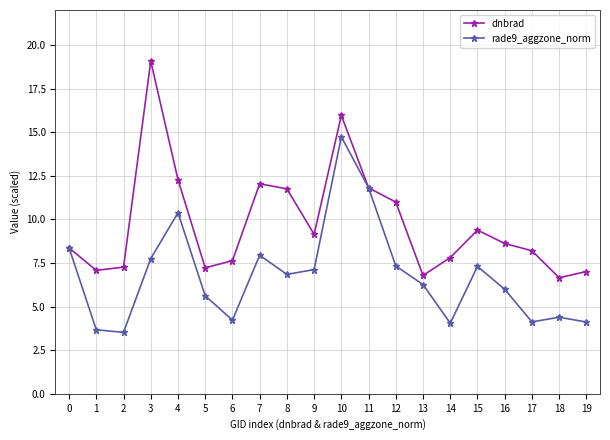

The rade9_aggzone_norm series shows 5.8 at 10. True or false?

False